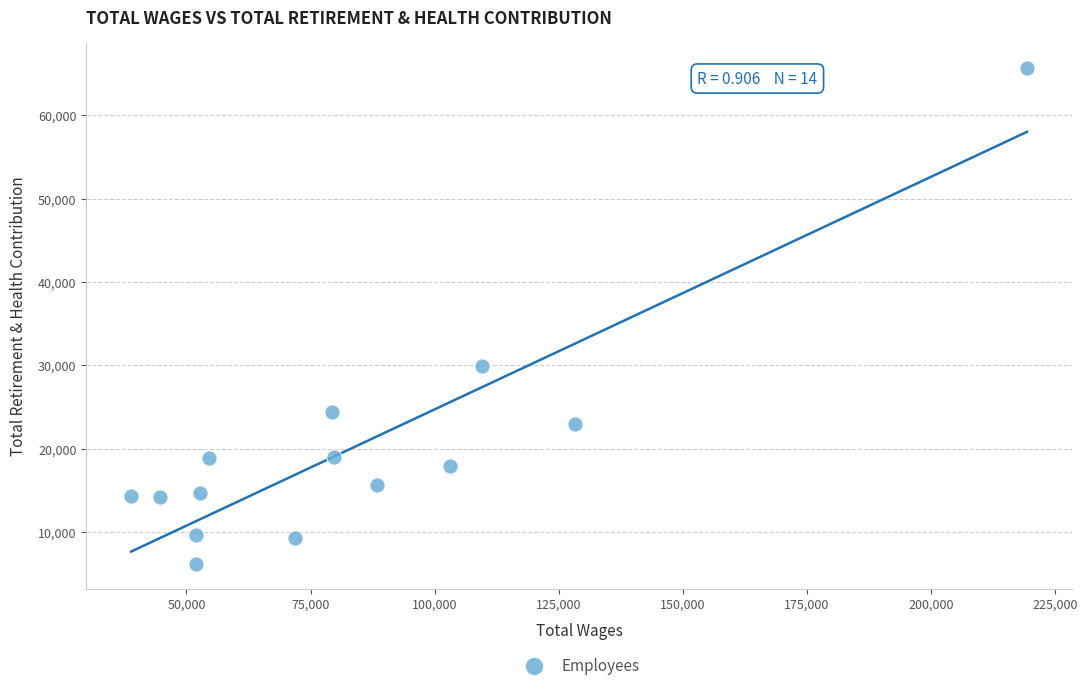

What Y value in the scatter plot is closest to 35970?

29962